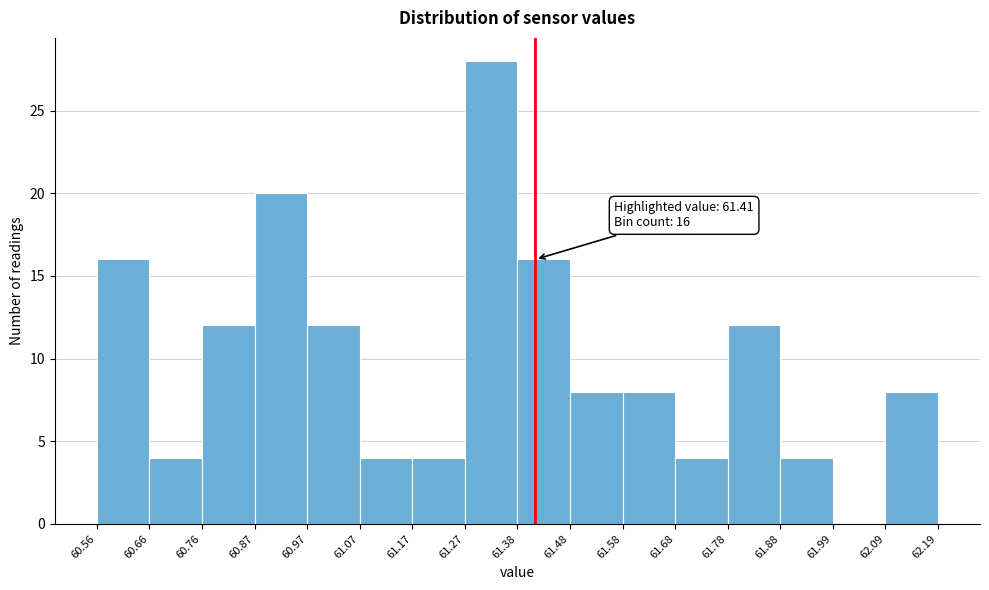

Which range on the x-axis has the tallest bar?

61.27 to 61.38